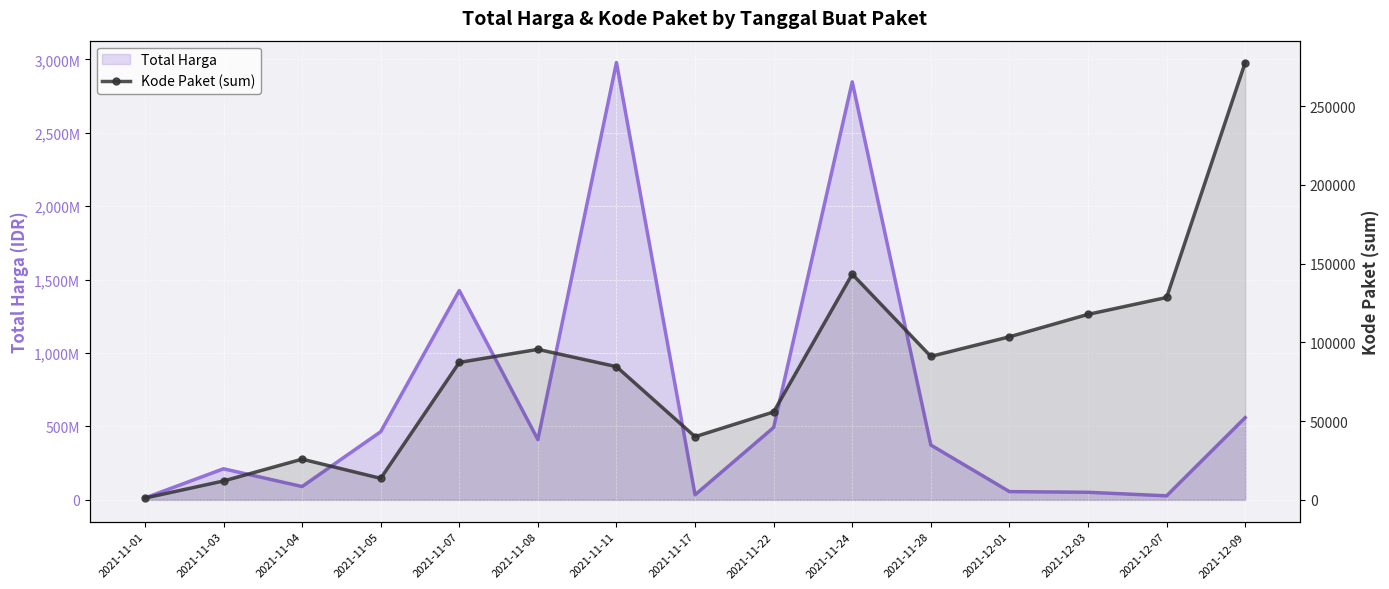

True or false: Total Harga and Kode Paket (sum) cross at least once.

False